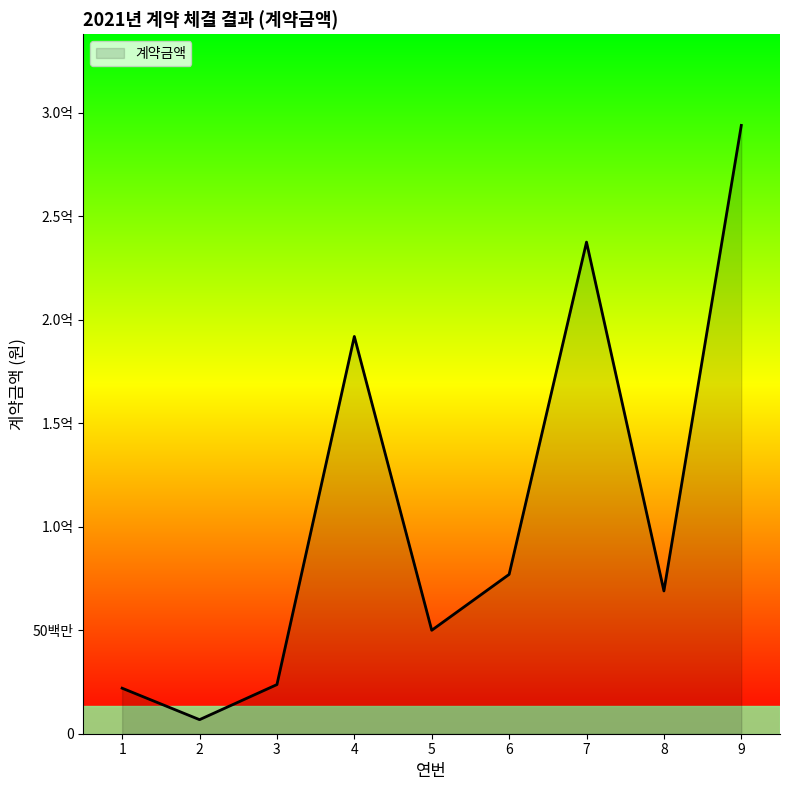

What is the value of the 9th point from the left?

294000000